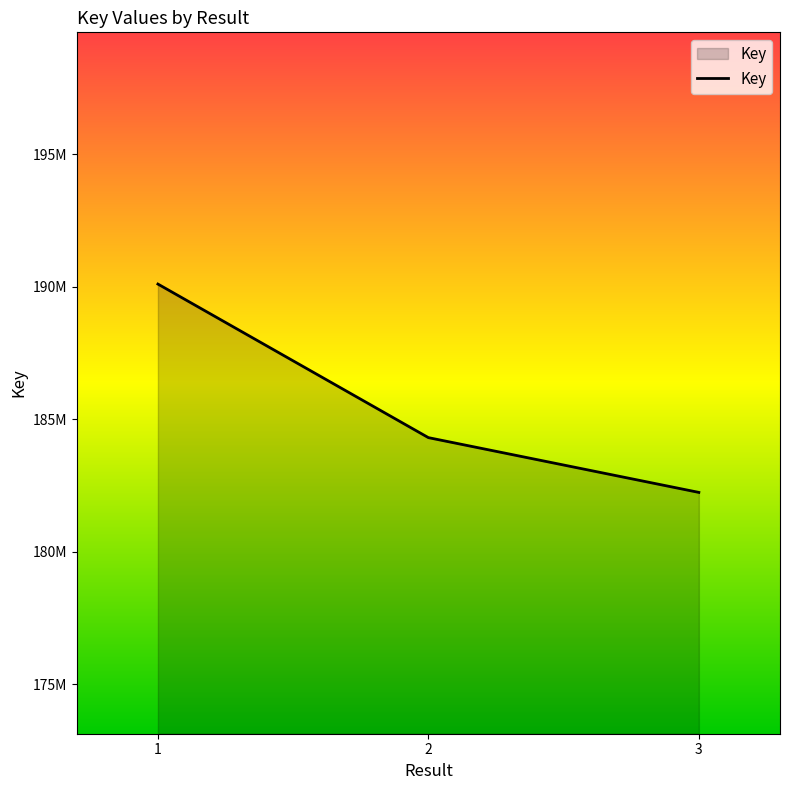

What is the change in value from 1 to 2?

-5798445